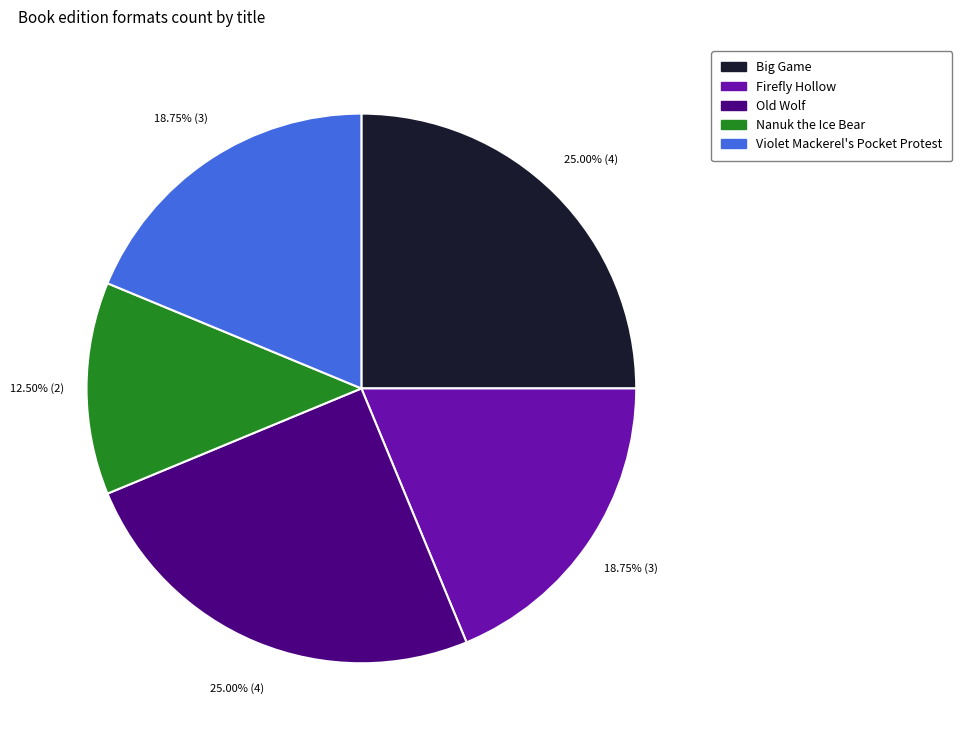

To the nearest percent, what percentage of the pie is Violet Mackerel's Pocket Protest?

19%